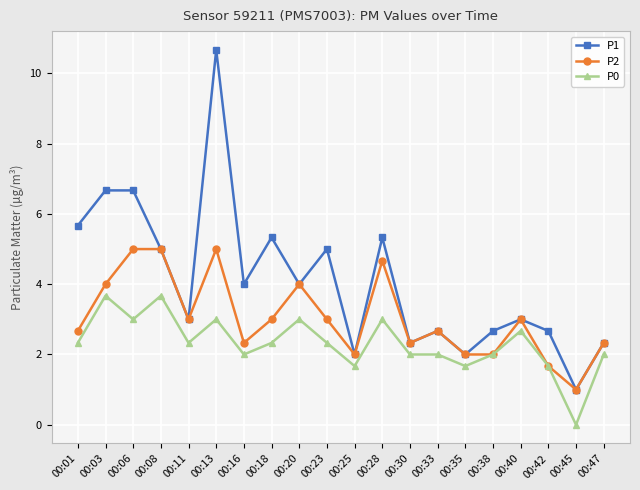

What is the spread (max minus min) of values at 00:23?

2.7